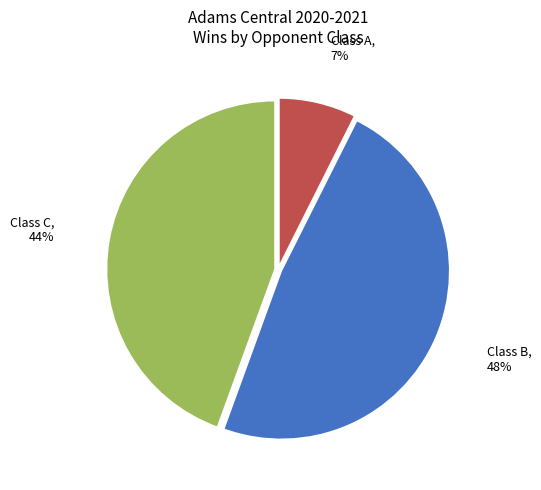

True or false: Class B accounts for 41% of the total.

False